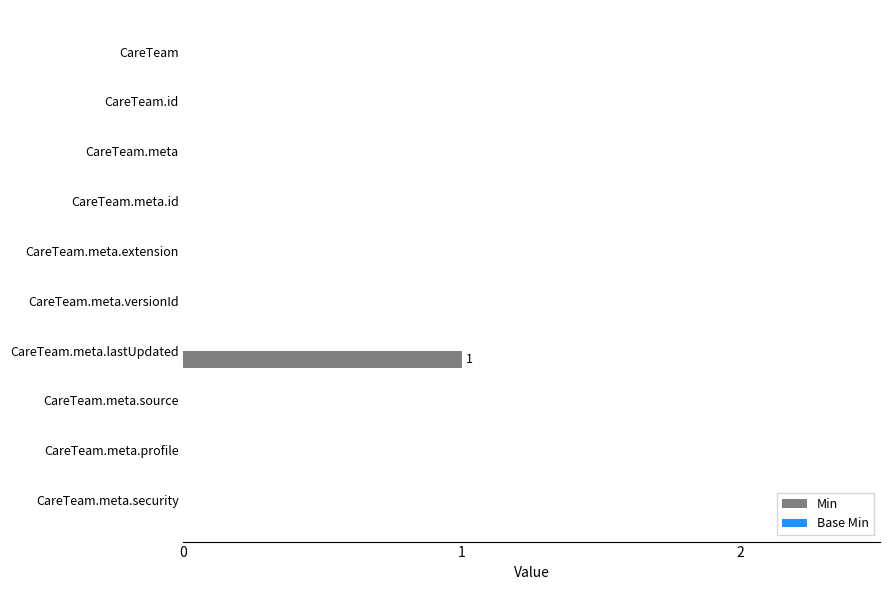

How many series are shown in this chart?

1